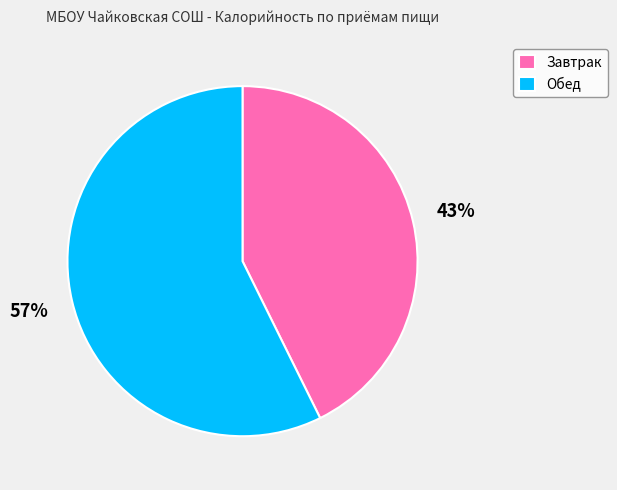

Do Обед and Завтрак together represent more than half of the pie?

Yes